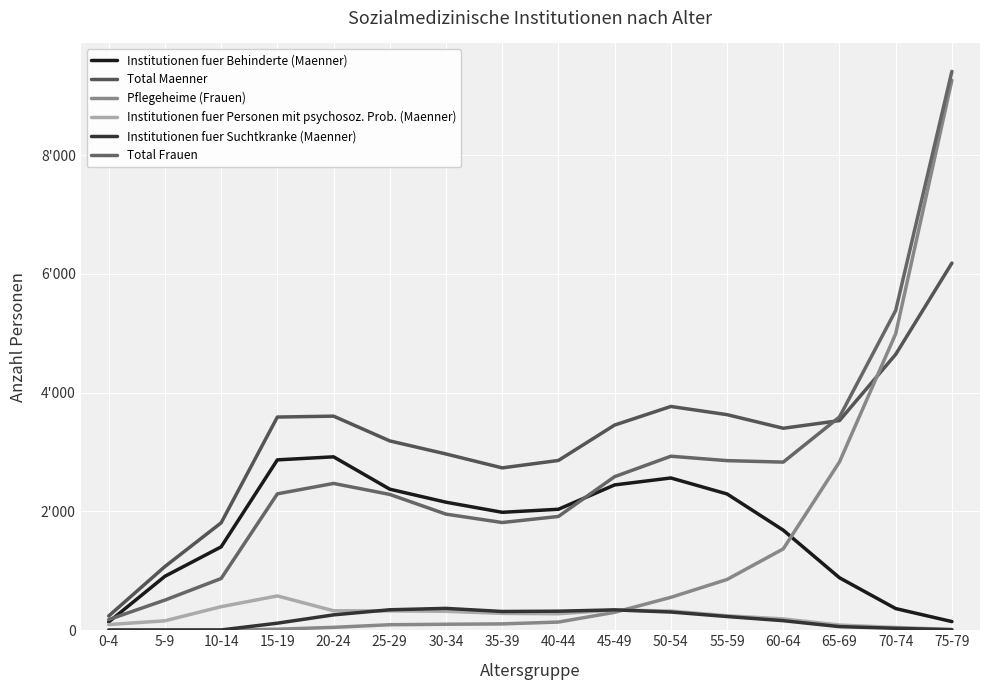

Is this an area chart (filled region under the line)?

No